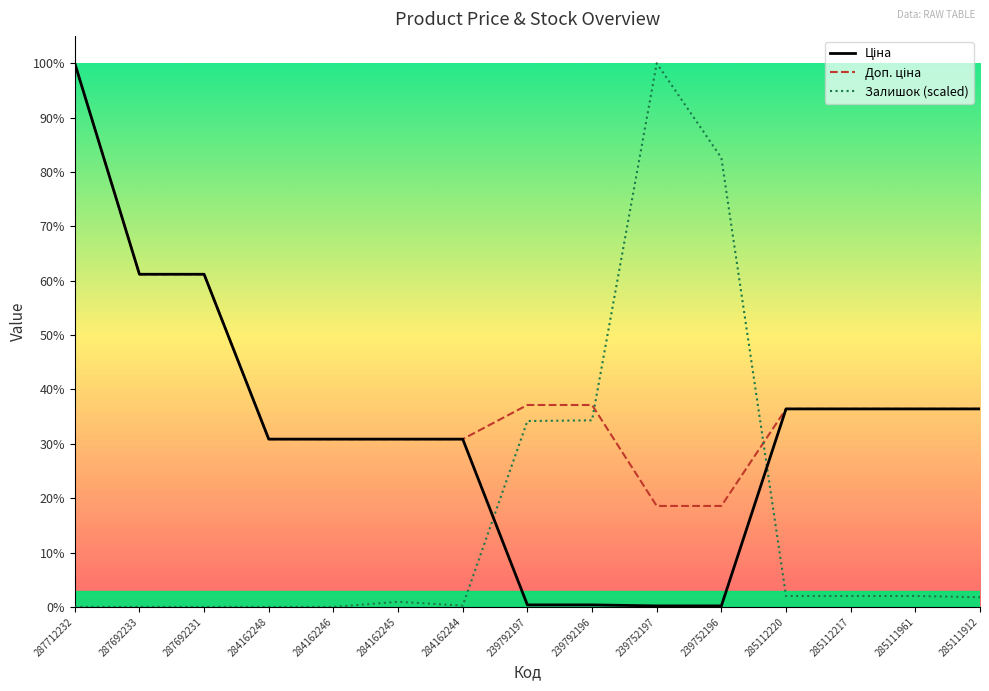

What is the maximum value for Доп. ціна?

30717.1